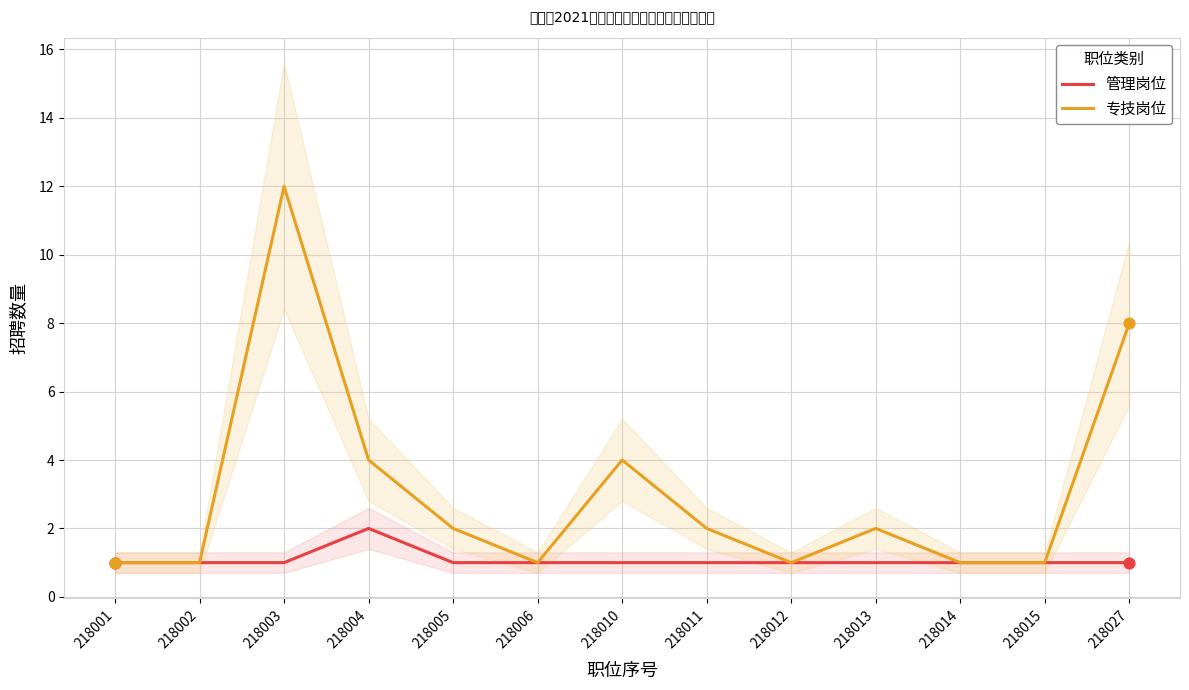

What is the total value across all series at 218015?

2